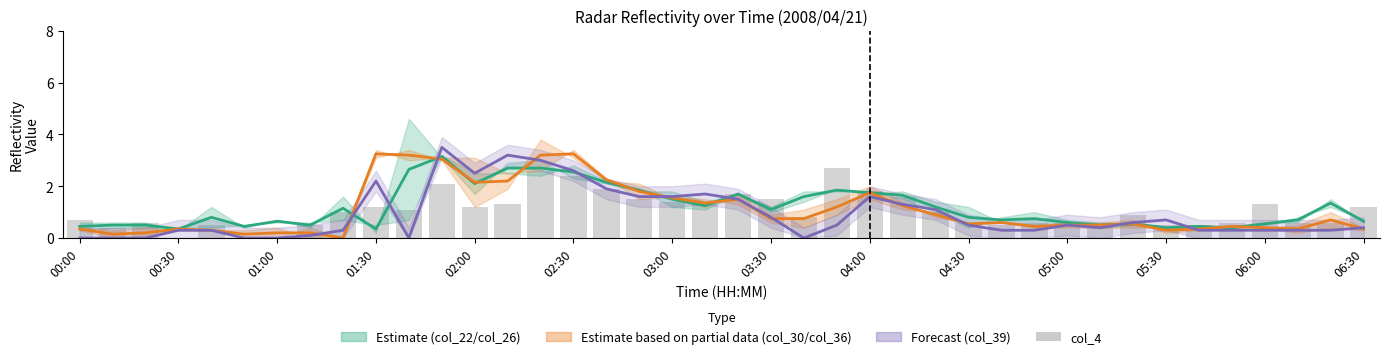

Is it true that col_26 equals 0.5 at 34?

True